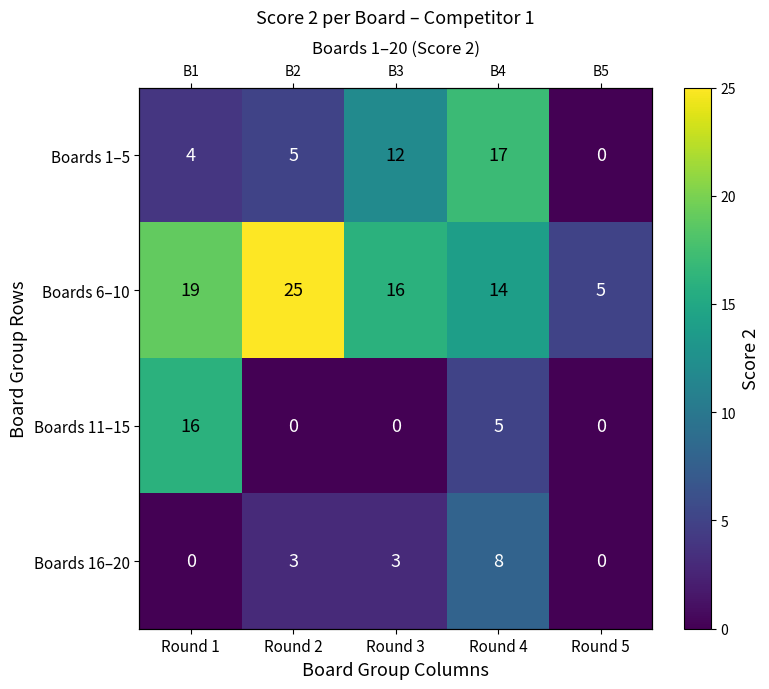

What is the total value across all series at Round 4?

44